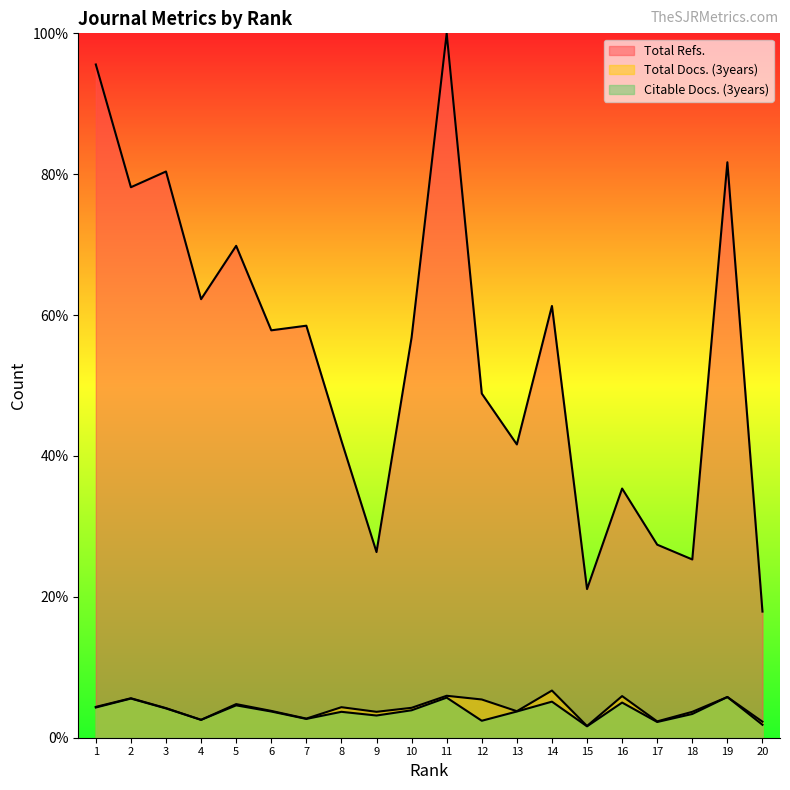

True or false: Citable Docs. (3years) and Total Refs. cross at least once.

False